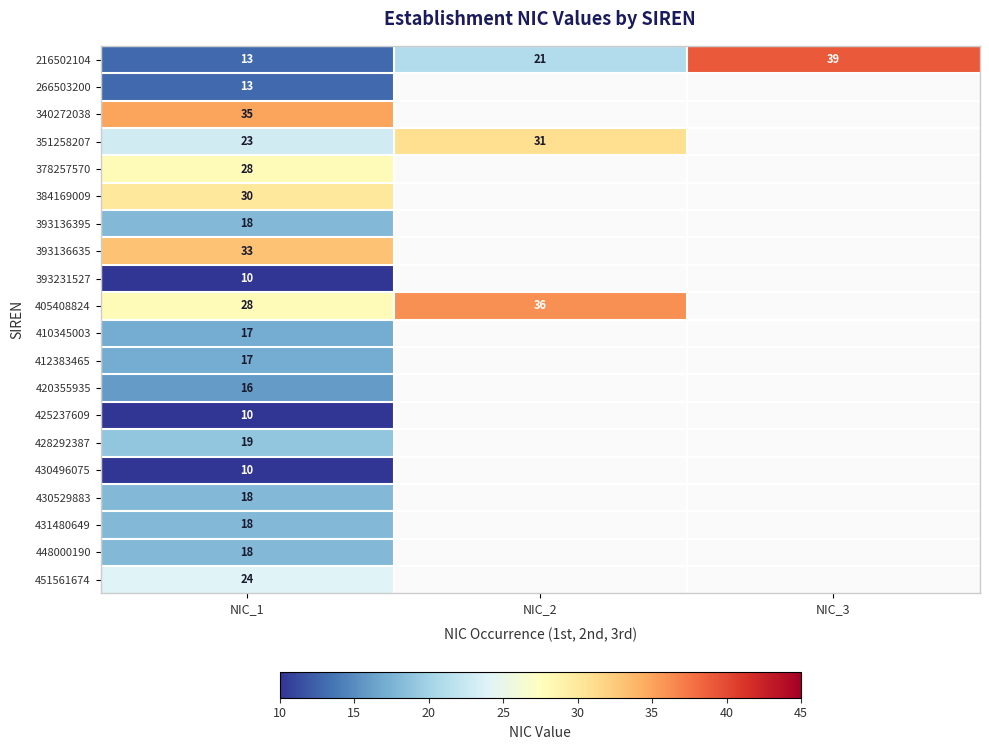

True or false: 216502104 has a value of 5 at NIC_1.

False